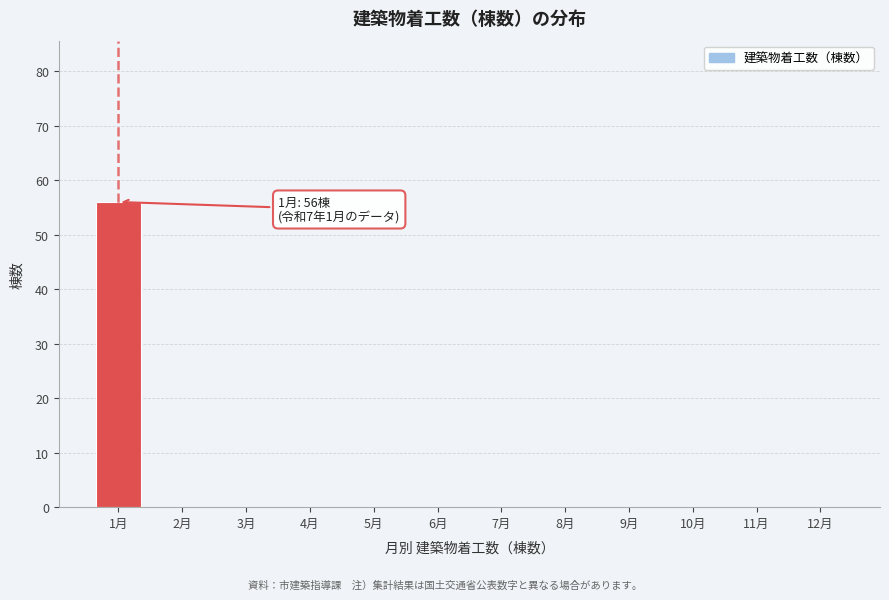

Reading left to right, list all the values displayed in this chart.

1月=56	2月=0	3月=0	4月=0	5月=0	6月=0	7月=0	8月=0	9月=0	10月=0	11月=0	12月=0